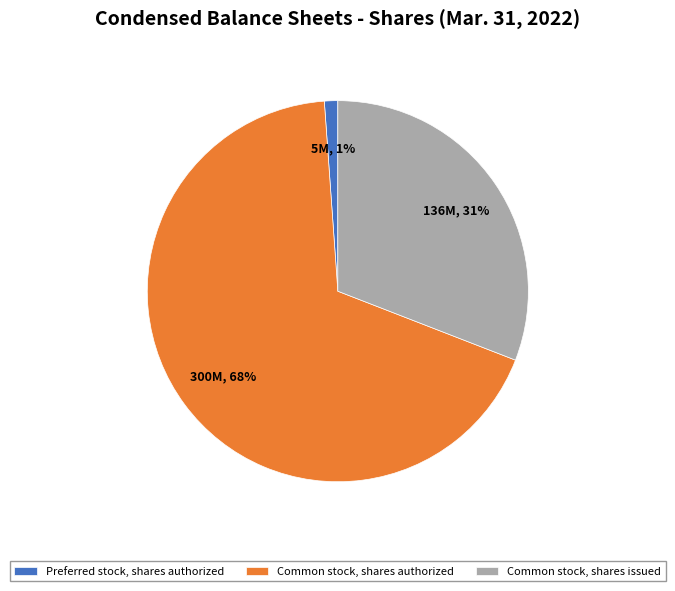

Which category has the smallest portion of the pie?

Preferred stock, shares authorized